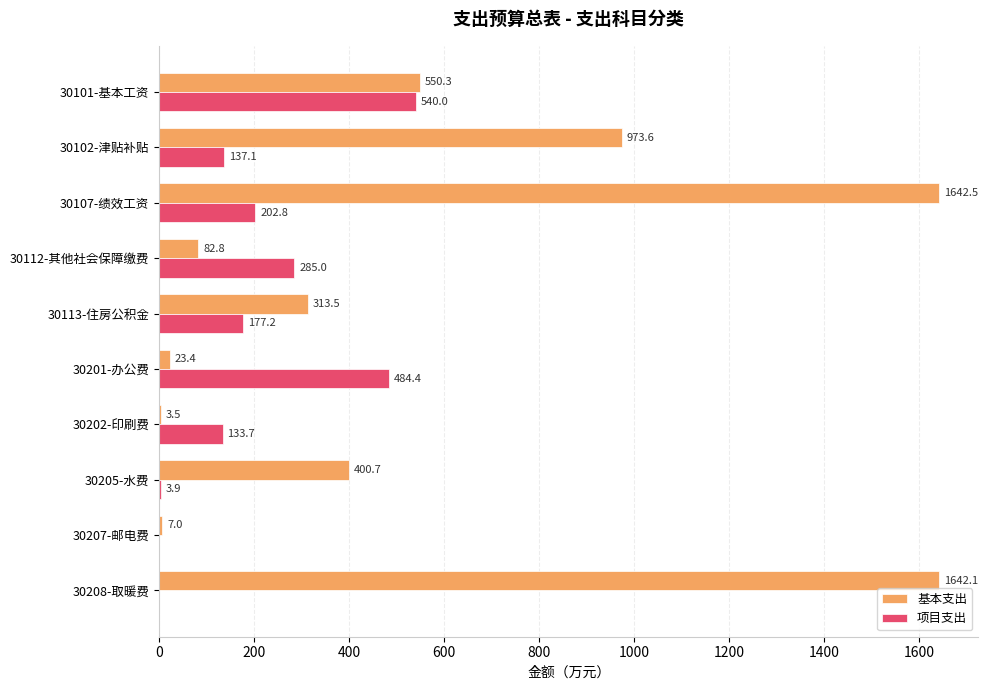

What is the sum of the 项目支出 values at 30112-其他社会保障缴费 and 30201-办公费?

769.4